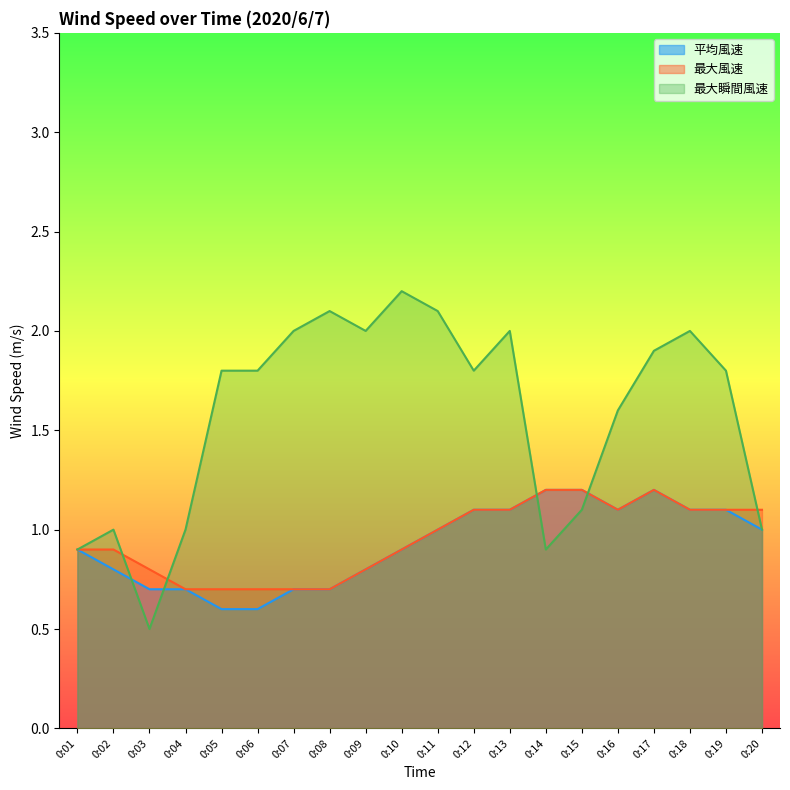

What is the value of the 最大風速 point at the 18th from the left?

1.1